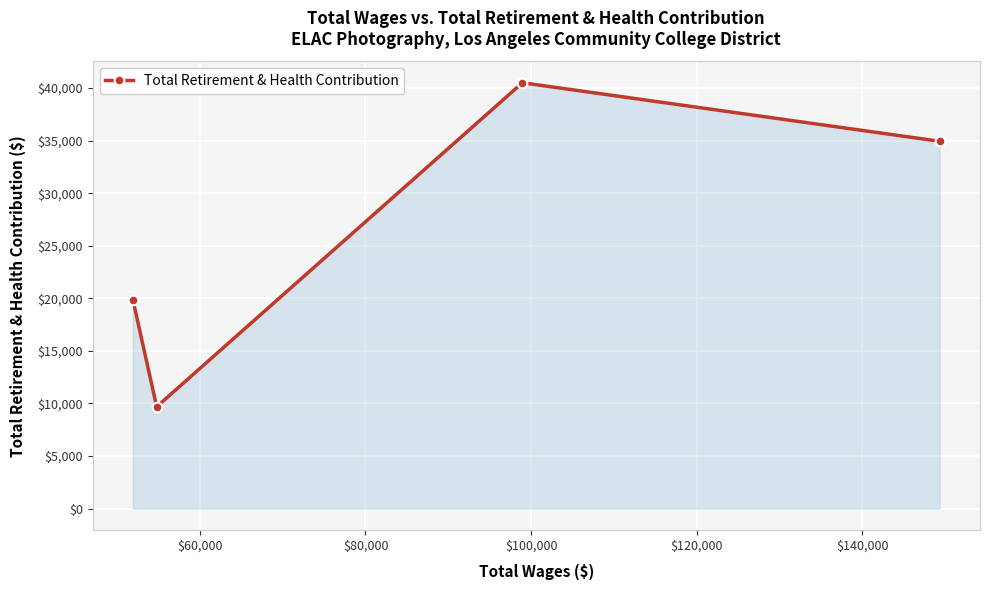

What is the smallest value displayed?

9691